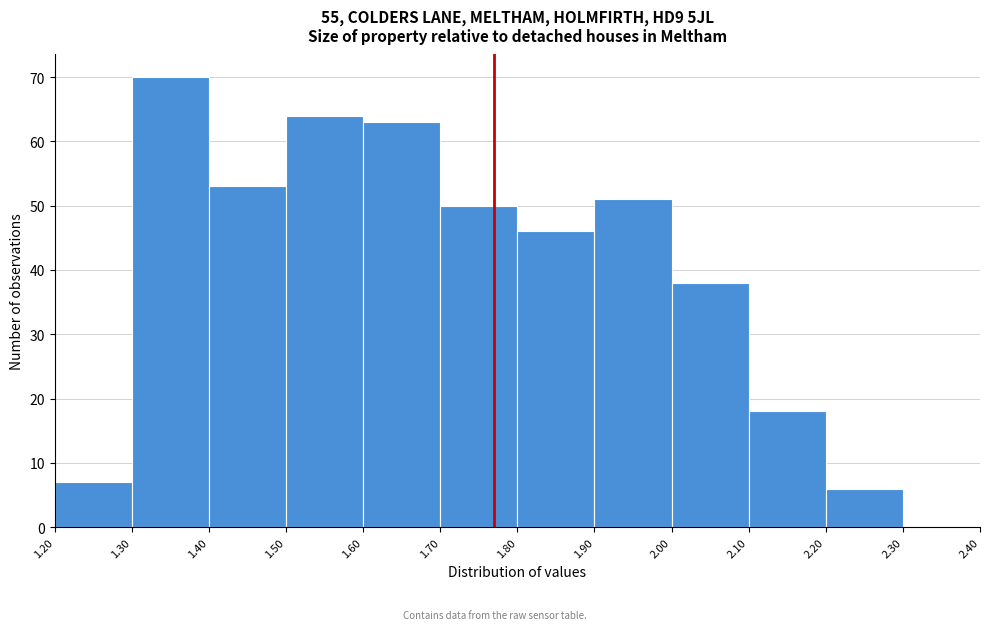

Reading left to right, list every bar in this chart as the range it spans on the x-axis followed by its height. The values are not printed on the chart, so give them approximately, as read against the axis.

1.20 to 1.30: 7
1.30 to 1.40: 70
1.40 to 1.50: 53
1.50 to 1.60: 64
1.60 to 1.70: 63
1.70 to 1.80: 50
1.80 to 1.90: 46
1.90 to 2.00: 51
2.00 to 2.10: 38
2.10 to 2.20: 18
2.20 to 2.30: 6
2.30 to 2.40: 0